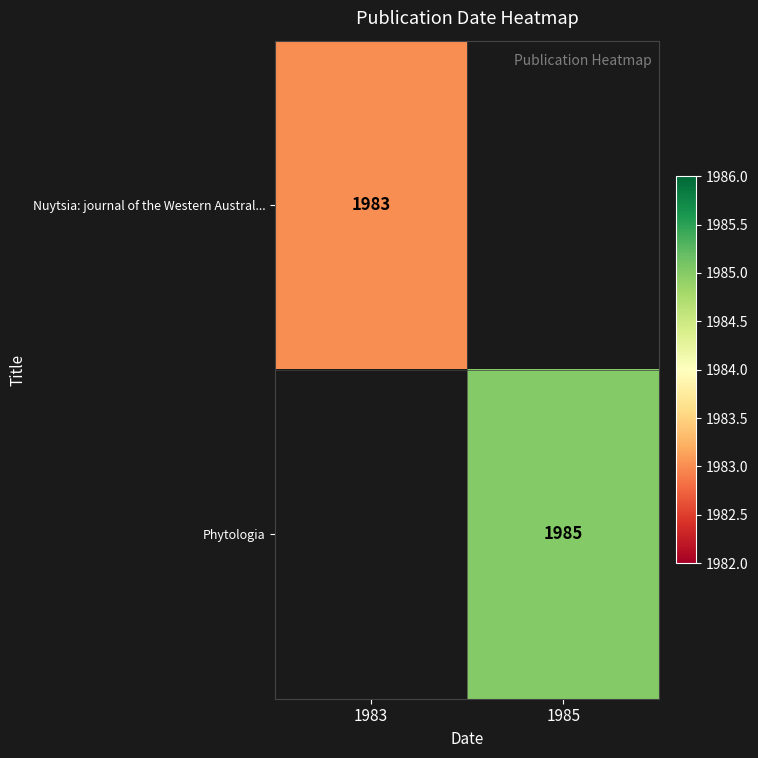

Is the value of Nuytsia: journal of the Western Austral... at 1983 greater than the value of Phytologia at 1985?

No